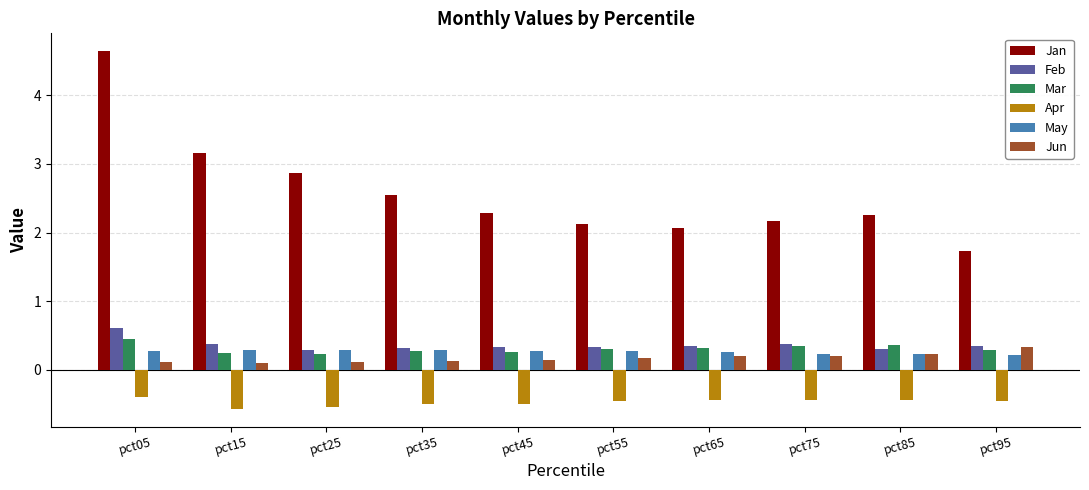

How many bars are there in each group?

6